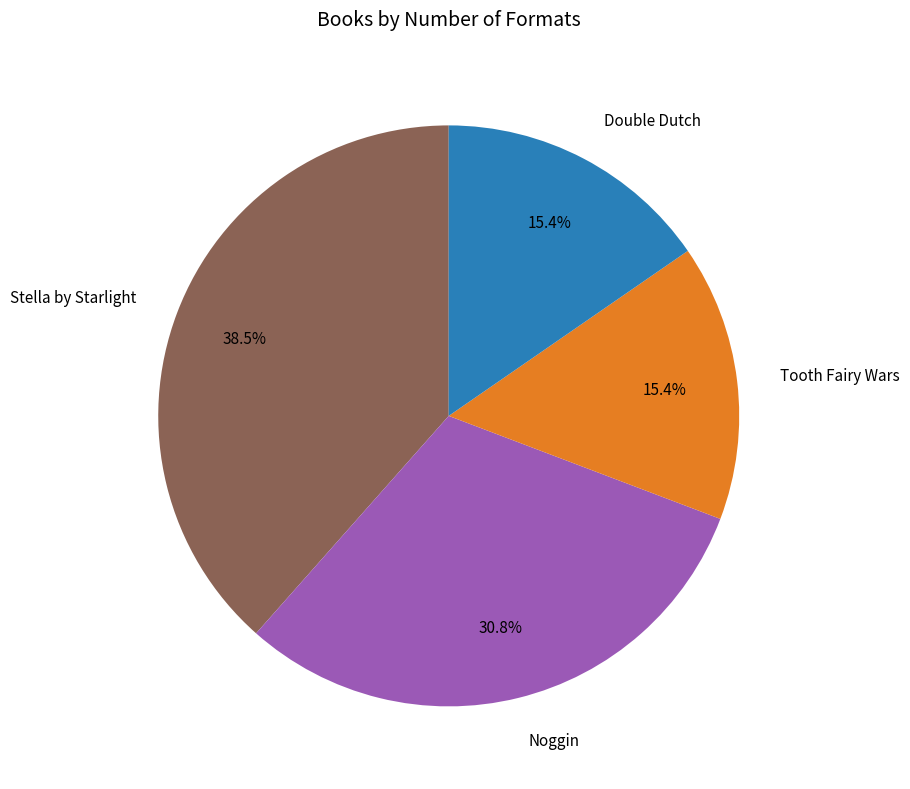

To the nearest percent, what percentage of the pie is Noggin?

31%